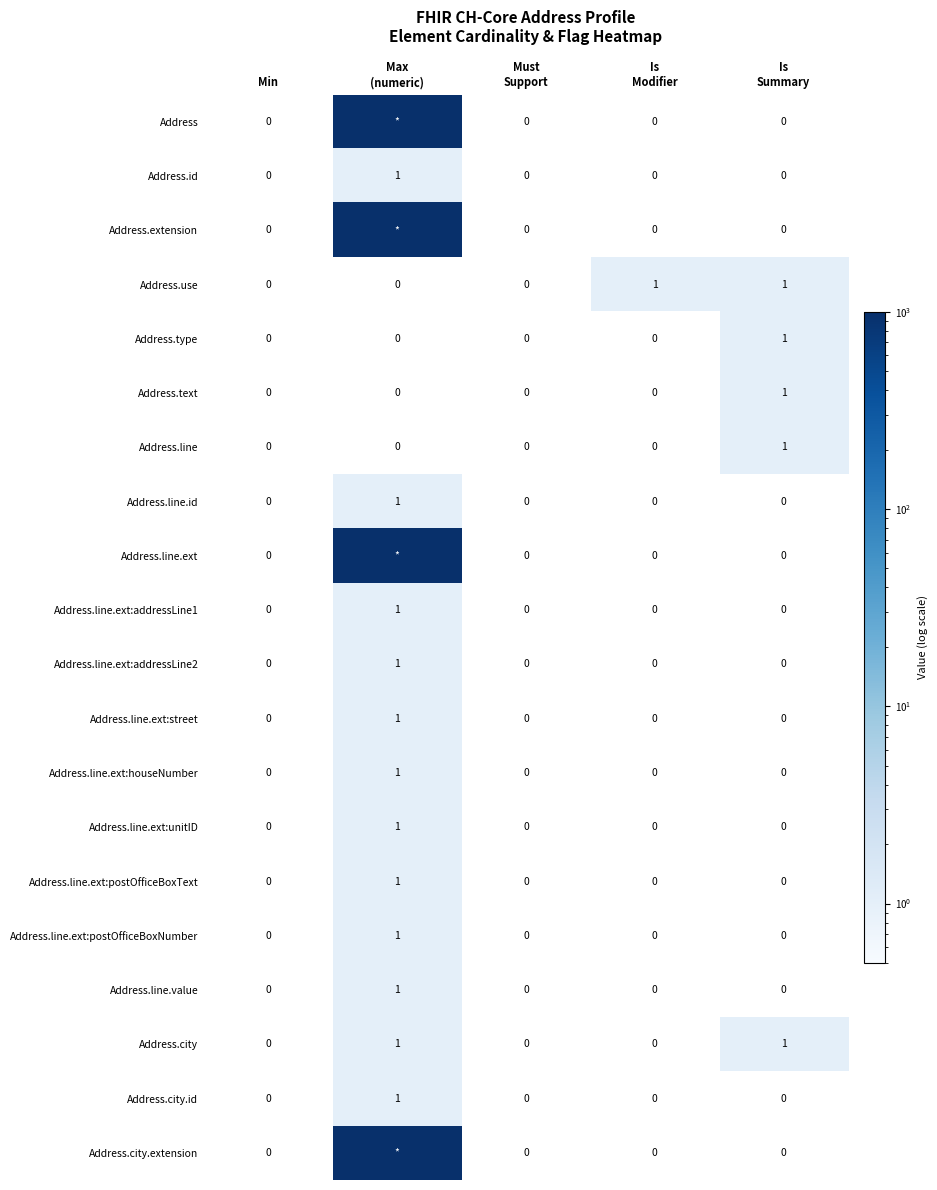

How many Address.line.ext:addressLine2 values are between 0 and 1?

5